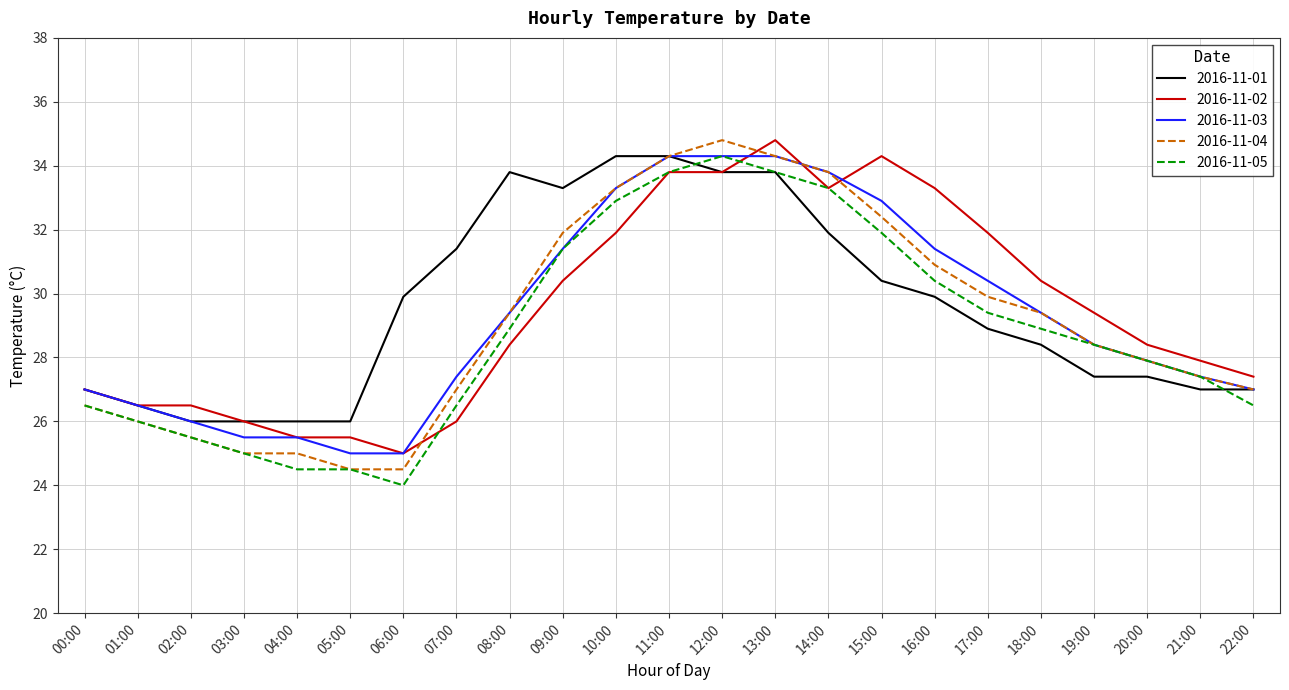

Does the chart display data point markers on the line(s)?

No